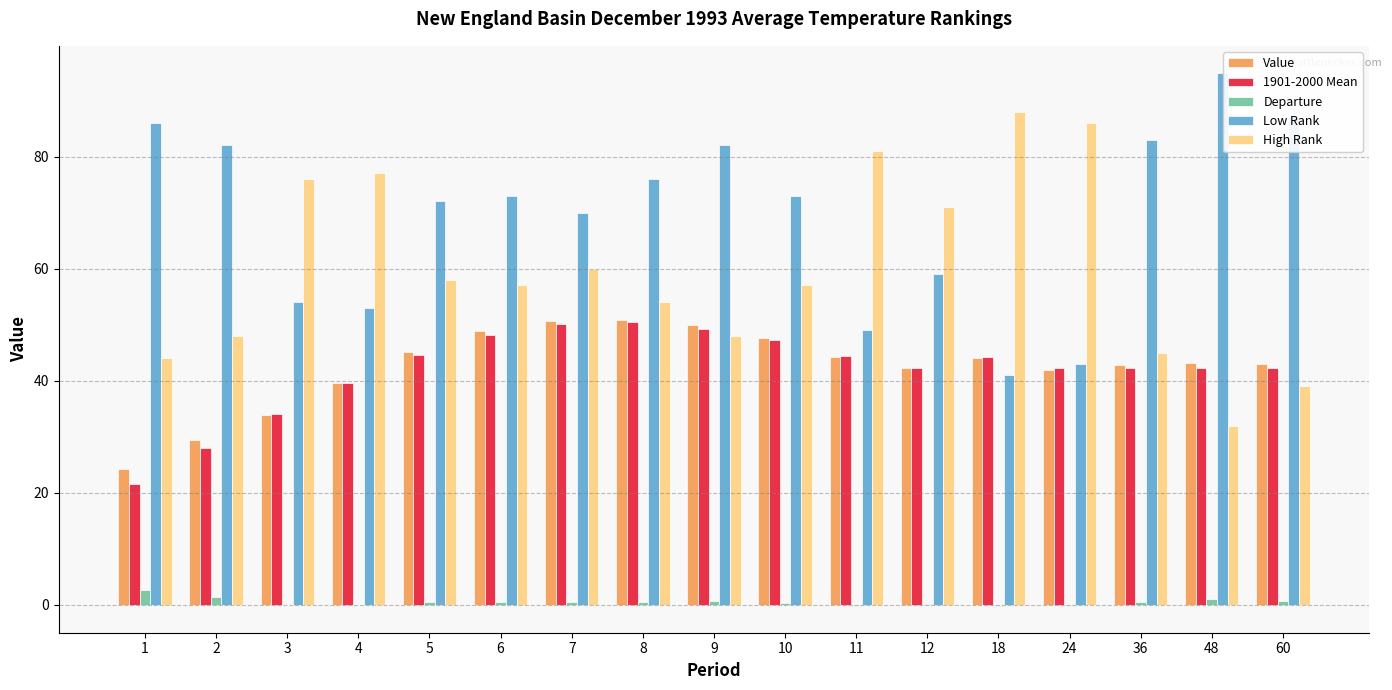

True or false: 1901-2000 Mean has a value of 42.2 at 36.

True